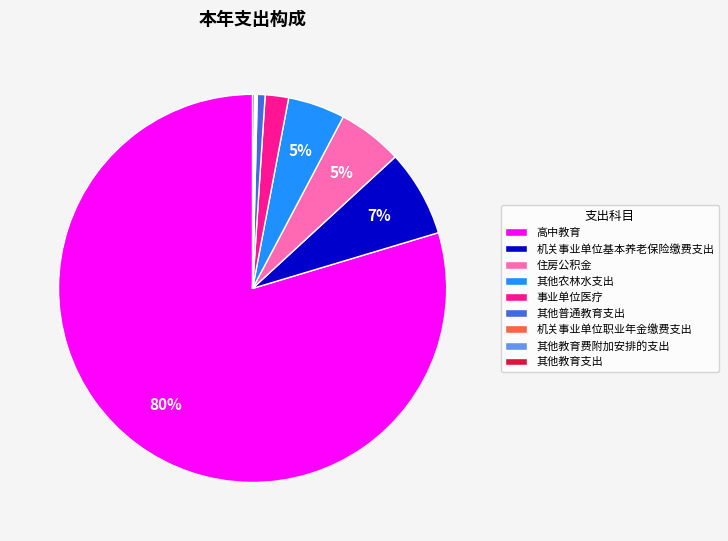

Combined, do 高中教育 and 其他普通教育支出 account for over 50%?

Yes